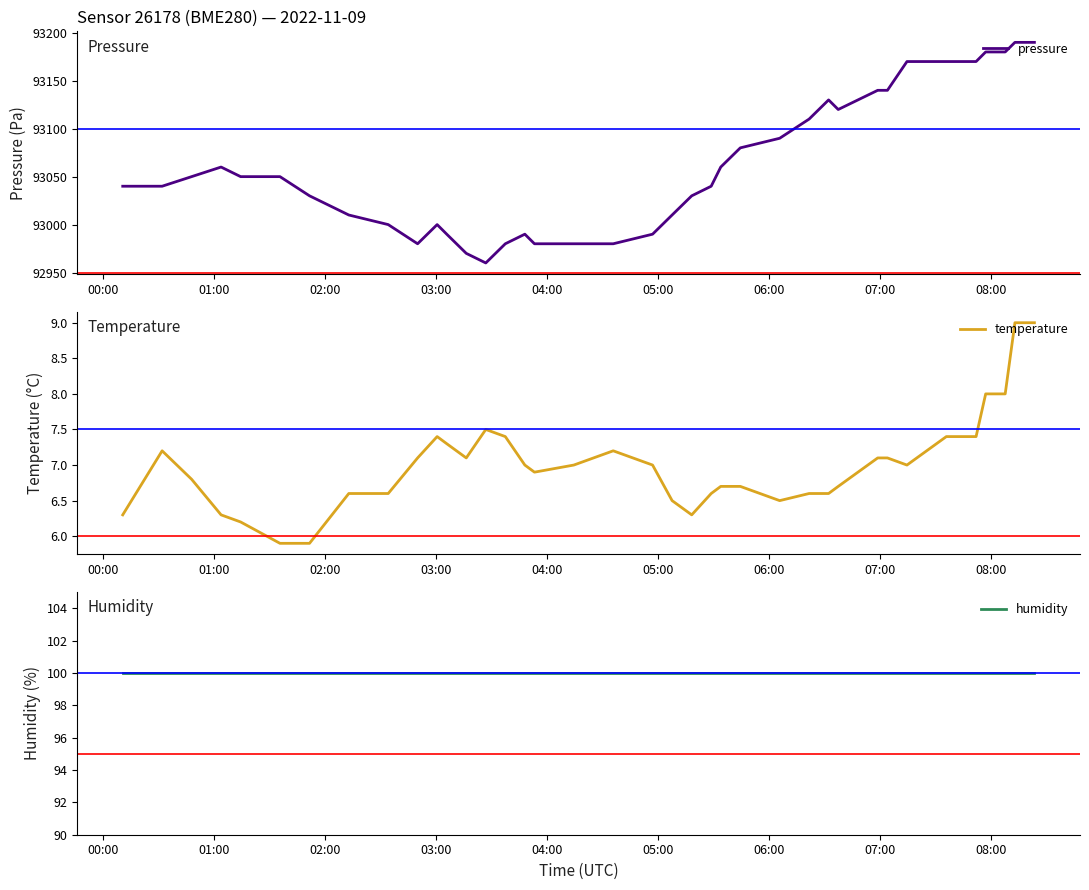

What is the lowest value of the pressure series?

92960